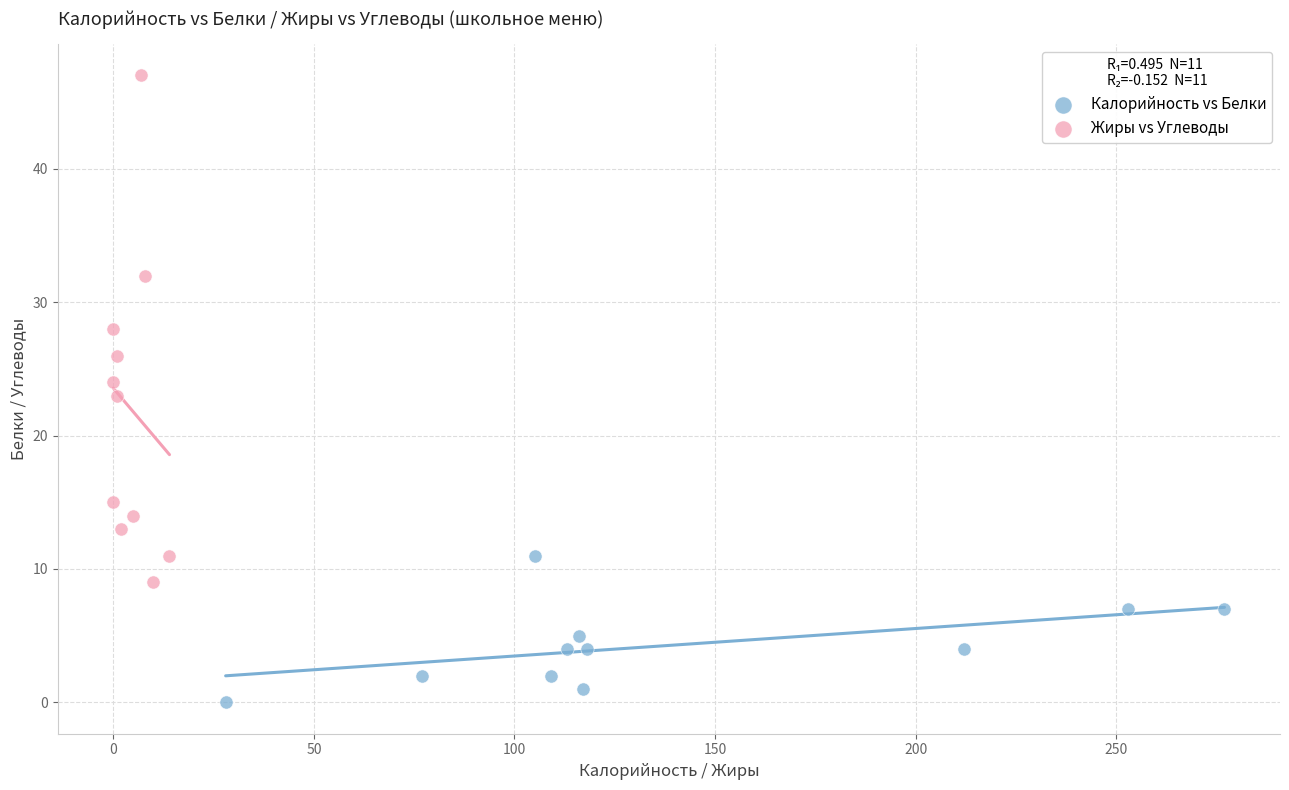

Which series has the largest Y range (max minus min)?

Жиры vs Углеводы